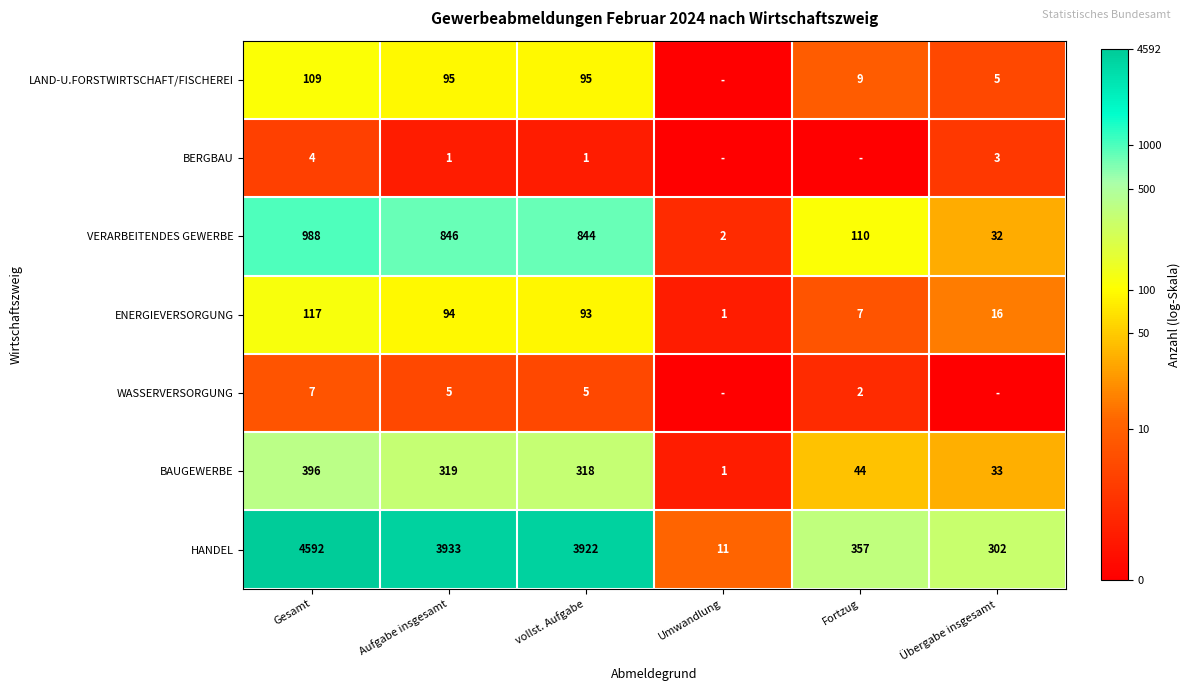

What is the difference between the maximum and minimum values in the VERARBEITENDES GEWERBE series?

986